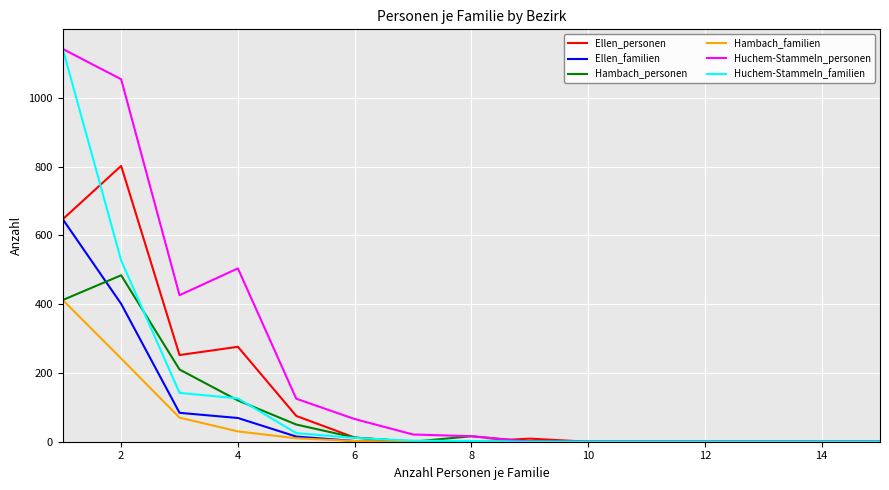

Which series has the largest total across all categories?

Huchem-Stammeln_personen